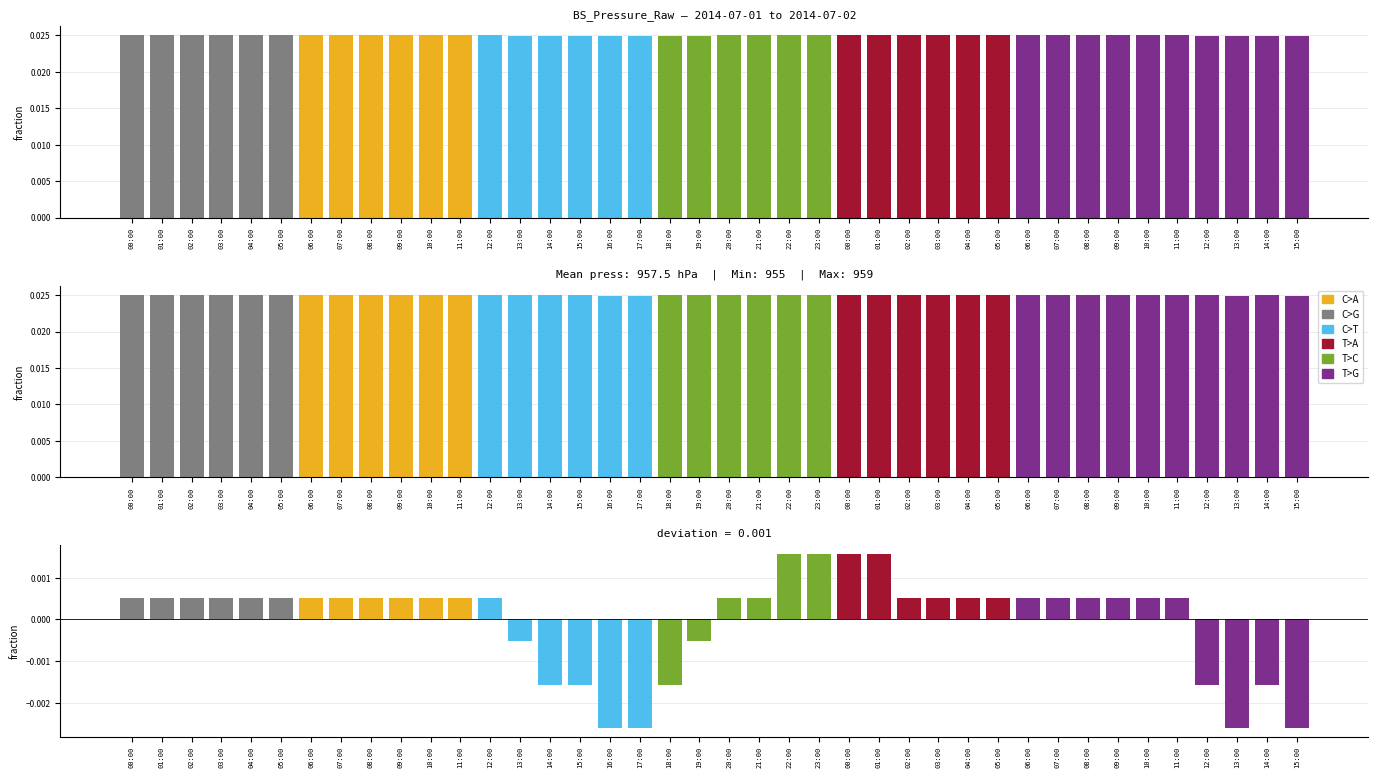

List the labels in order of value, largest first.

22:00, 23:00, 00:00, 01:00, 00:00, 01:00, 02:00, 03:00, 04:00, 05:00, 06:00, 07:00, 08:00, 09:00, 10:00, 11:00, 12:00, 20:00, 21:00, 02:00, 03:00, 04:00, 05:00, 06:00, 07:00, 08:00, 09:00, 10:00, 11:00, 13:00, 19:00, 14:00, 15:00, 18:00, 12:00, 14:00, 16:00, 17:00, 13:00, 15:00